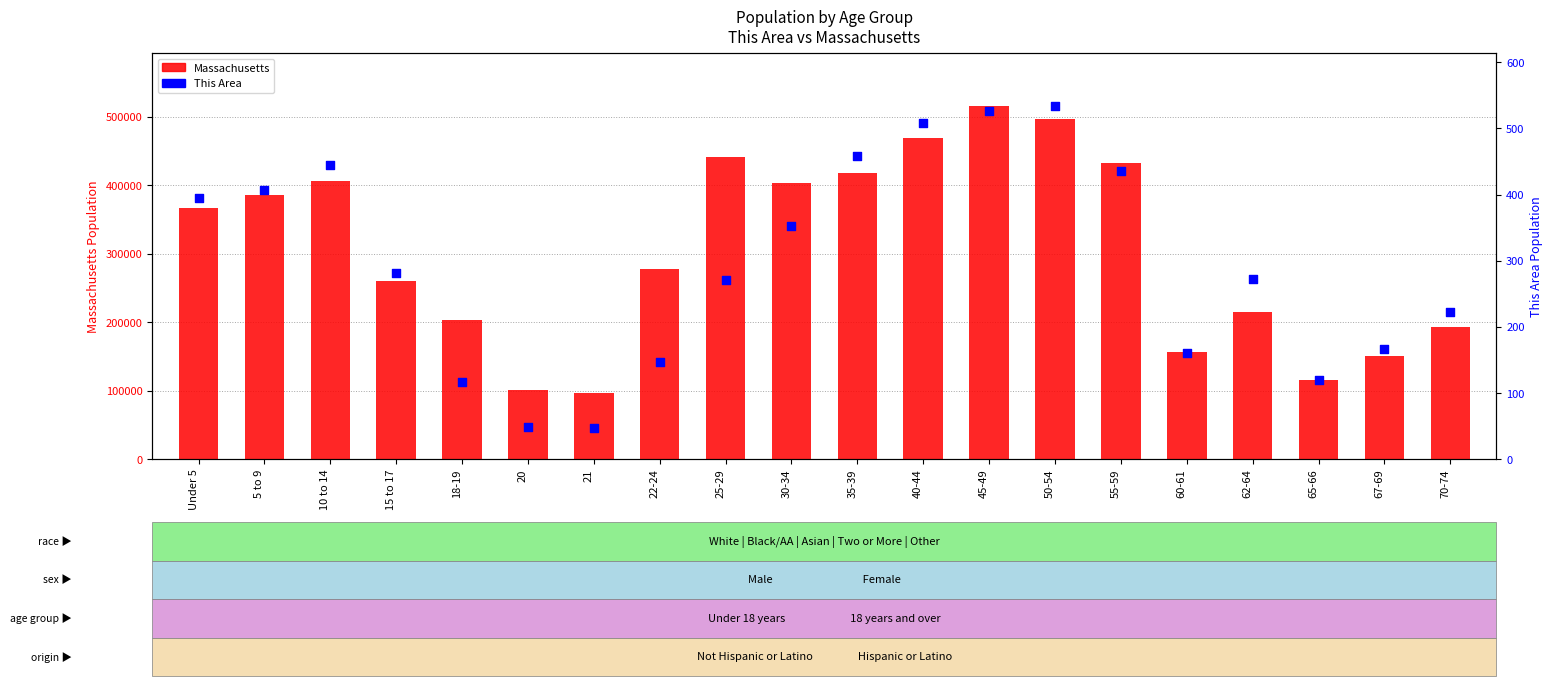

Is the value of This Area at 10 to 14 greater than the value of Massachusetts at 35-39?

No